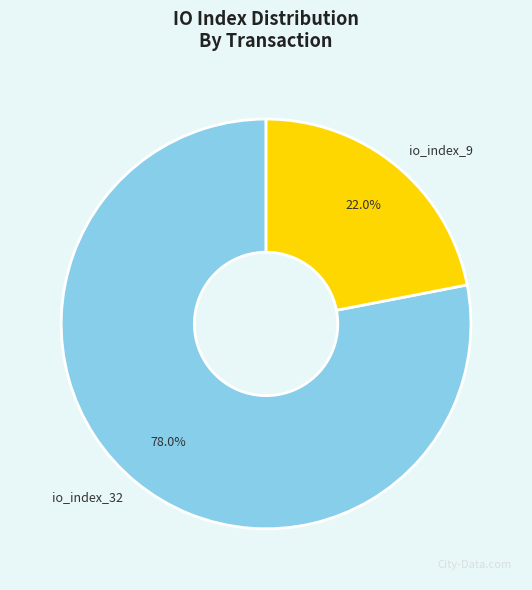

To the nearest percent, what is the difference between the largest and smallest slice percentages?

56%